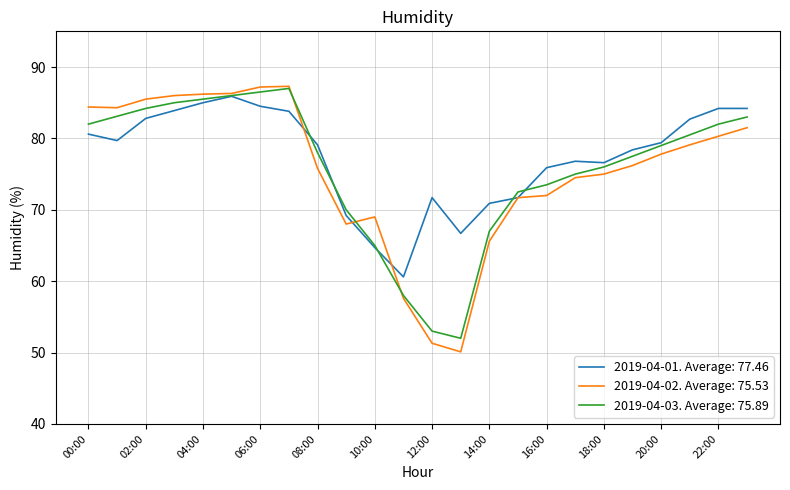

Which series has the largest range (max minus min)?

2019-04-02. Average: 75.53